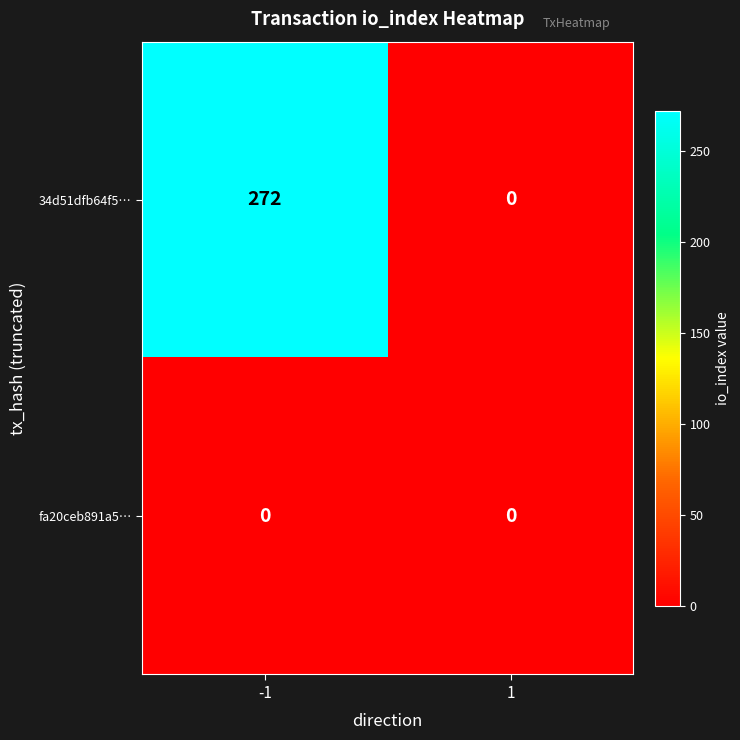

How many series are shown in this chart?

2